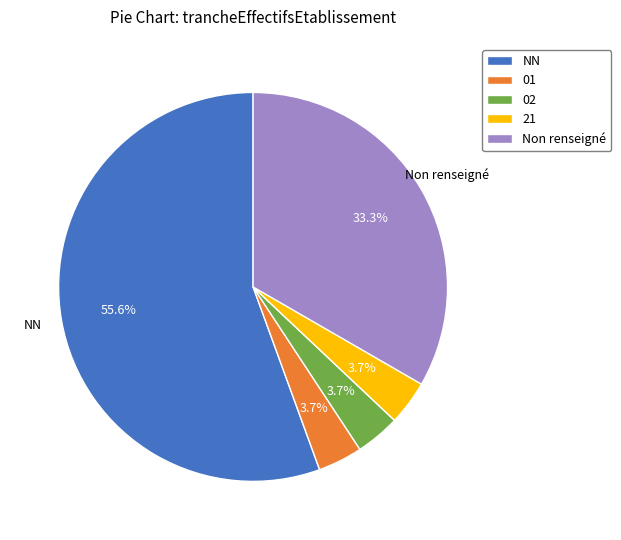

Between 01 and Non renseigné, which is larger?

Non renseigné